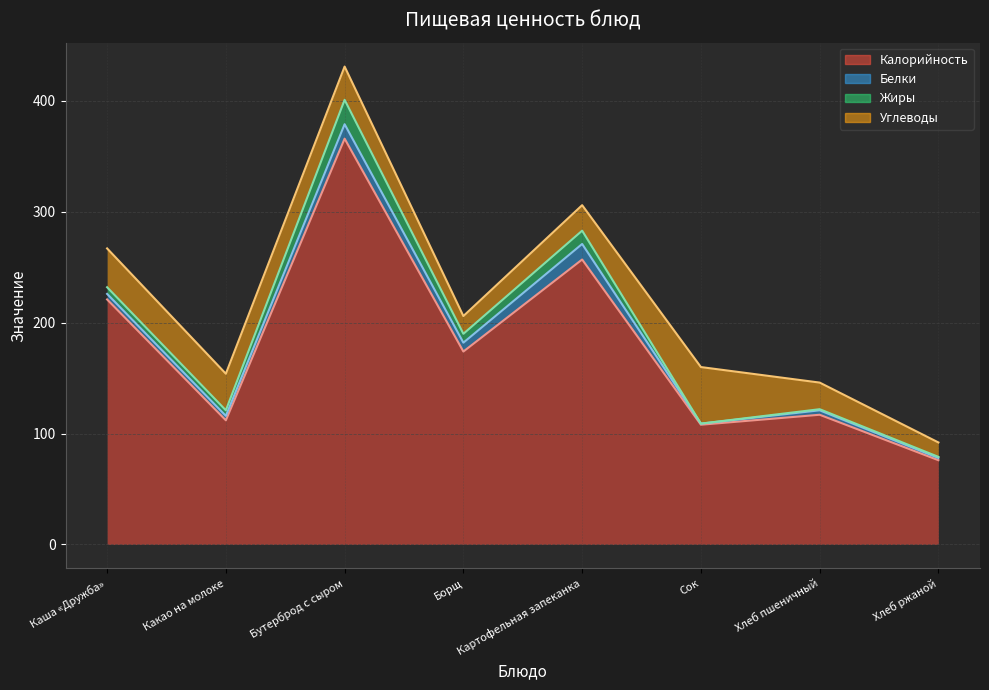

Which series has the largest total across all categories?

Калорийность